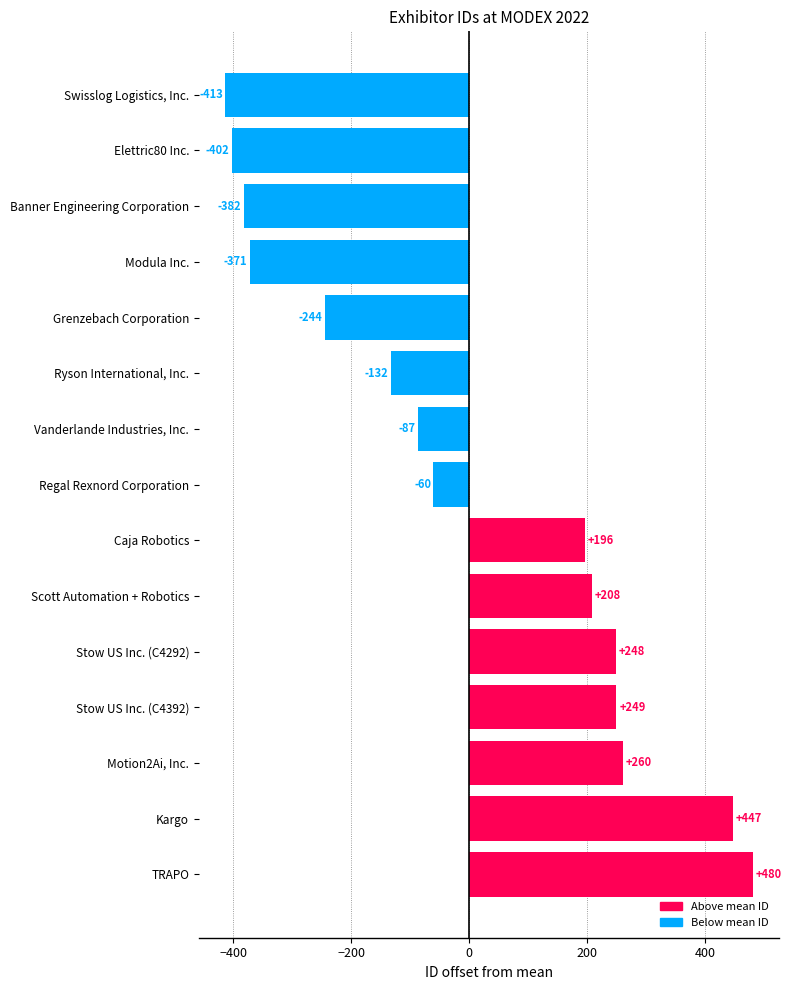

Which label corresponds to the largest value in the chart?

TRAPO